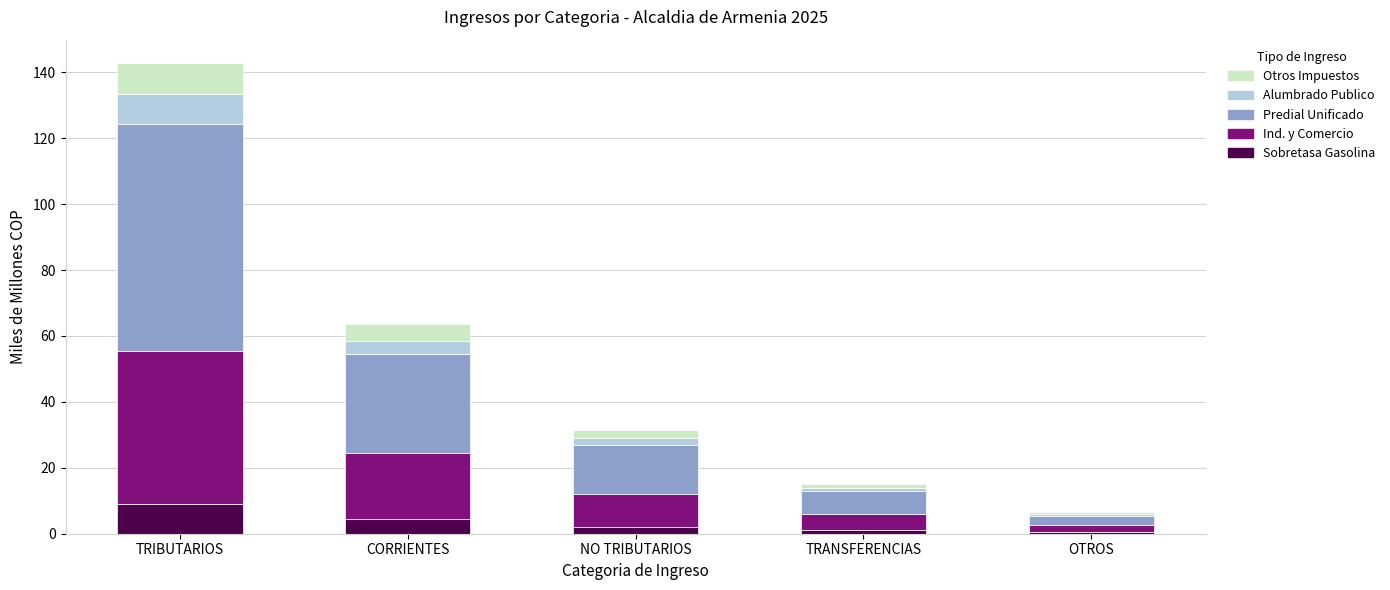

What are all the series names shown in the legend?

Otros Impuestos, Alumbrado Publico, Predial Unificado, Ind. y Comercio, Sobretasa Gasolina